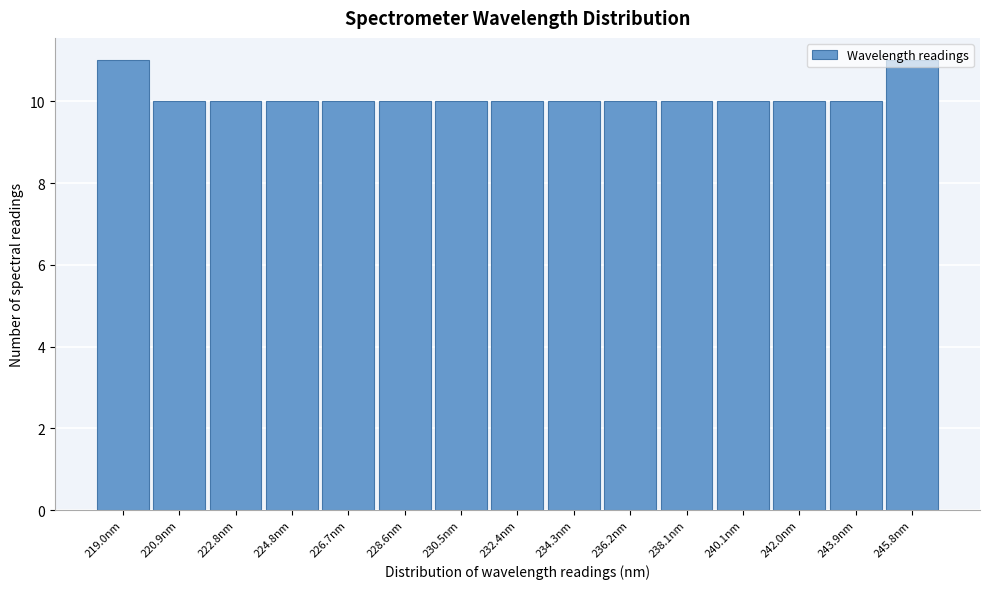

How tall is the bar that spans 229.6 to 231.4 on the x-axis? Neither the bar edges nor the heights are printed on the chart, so give them approximately, as read against the axes.

10